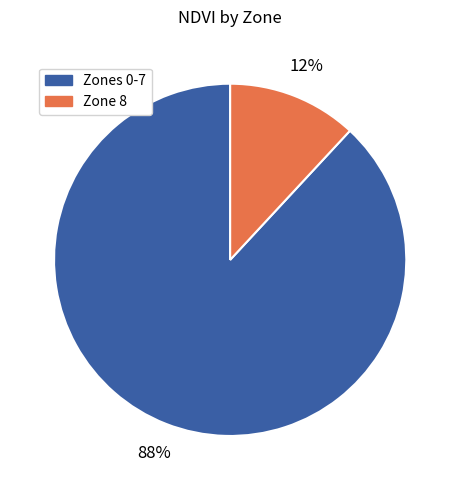

To the nearest percent, what is the average slice percentage?

50%